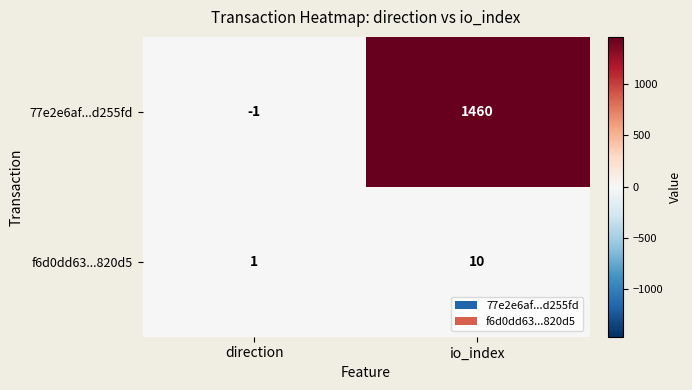

Reading left to right, what are all the values shown in this chart?

77e2e6af...d255fd: -1	1460
f6d0dd63...820d5: 1	10